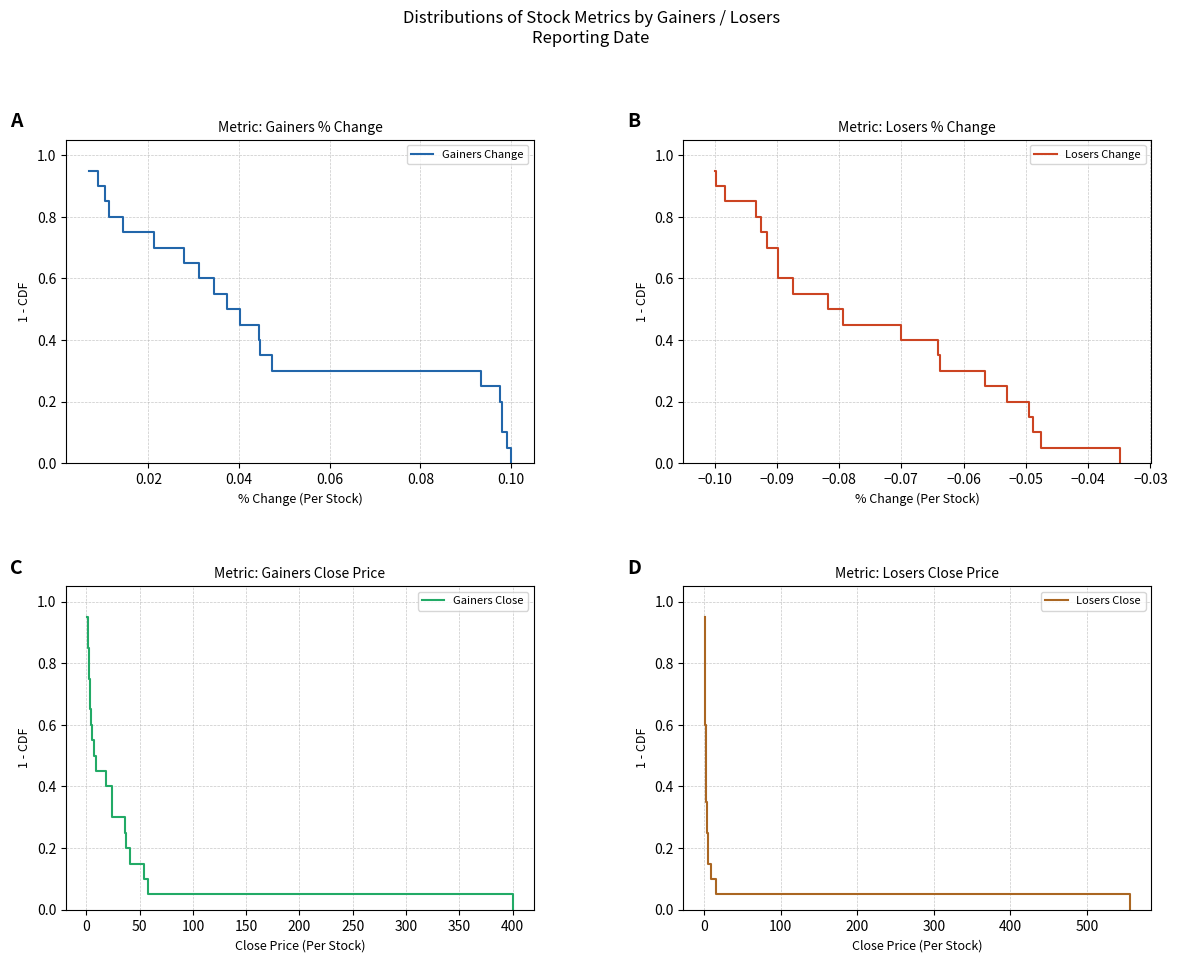

True or false: Gainers Change and Losers Change intersect in this chart.

False